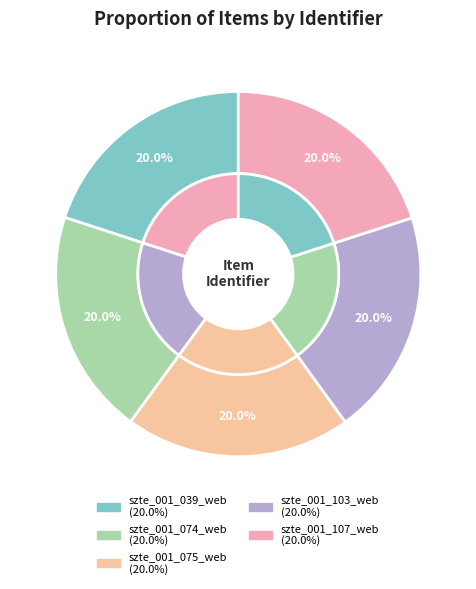

Which category has the smallest portion of the pie?

szte_001_039_web